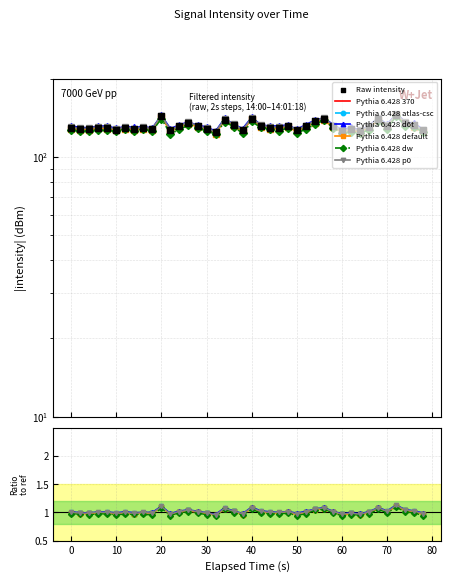

Which has a higher value, 30 or 20?

20